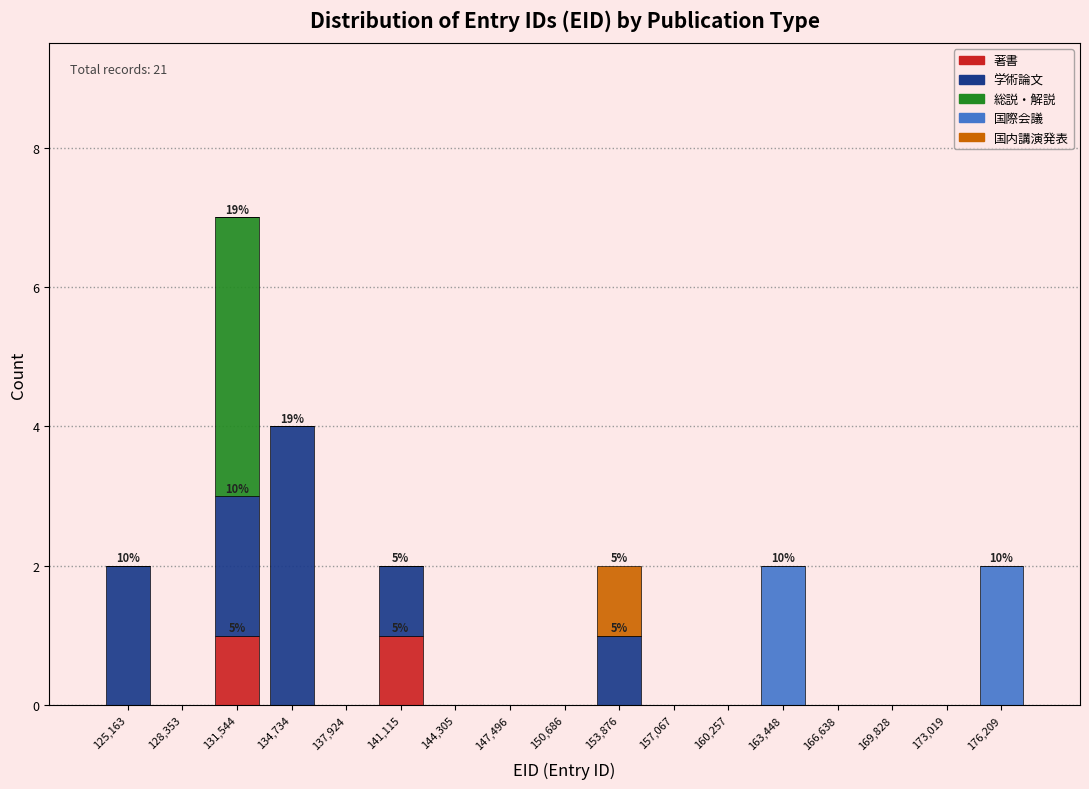

Which range on the x-axis has the tallest stacked bar (by total height)?

130000 to 133000